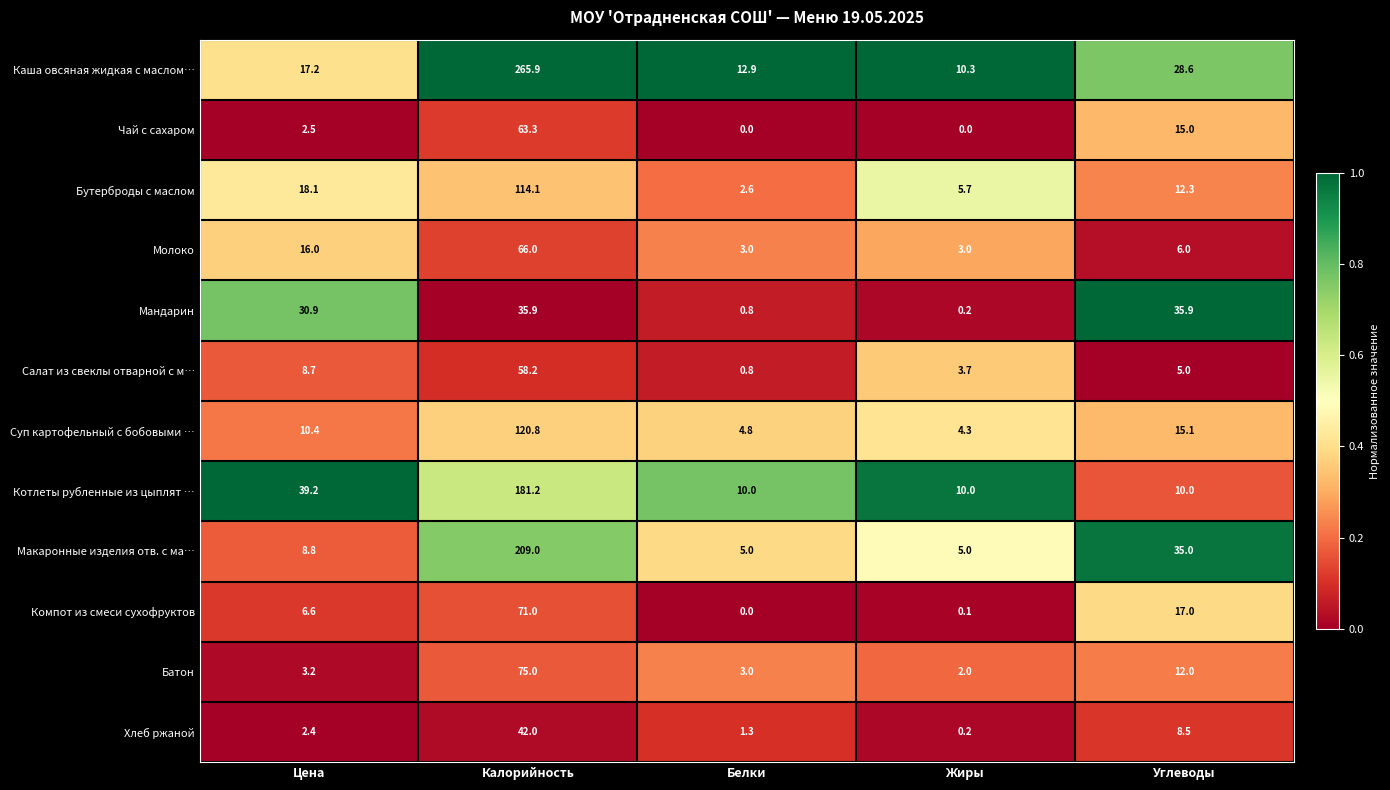

What is the maximum value for Хлеб ржаной?

42.0